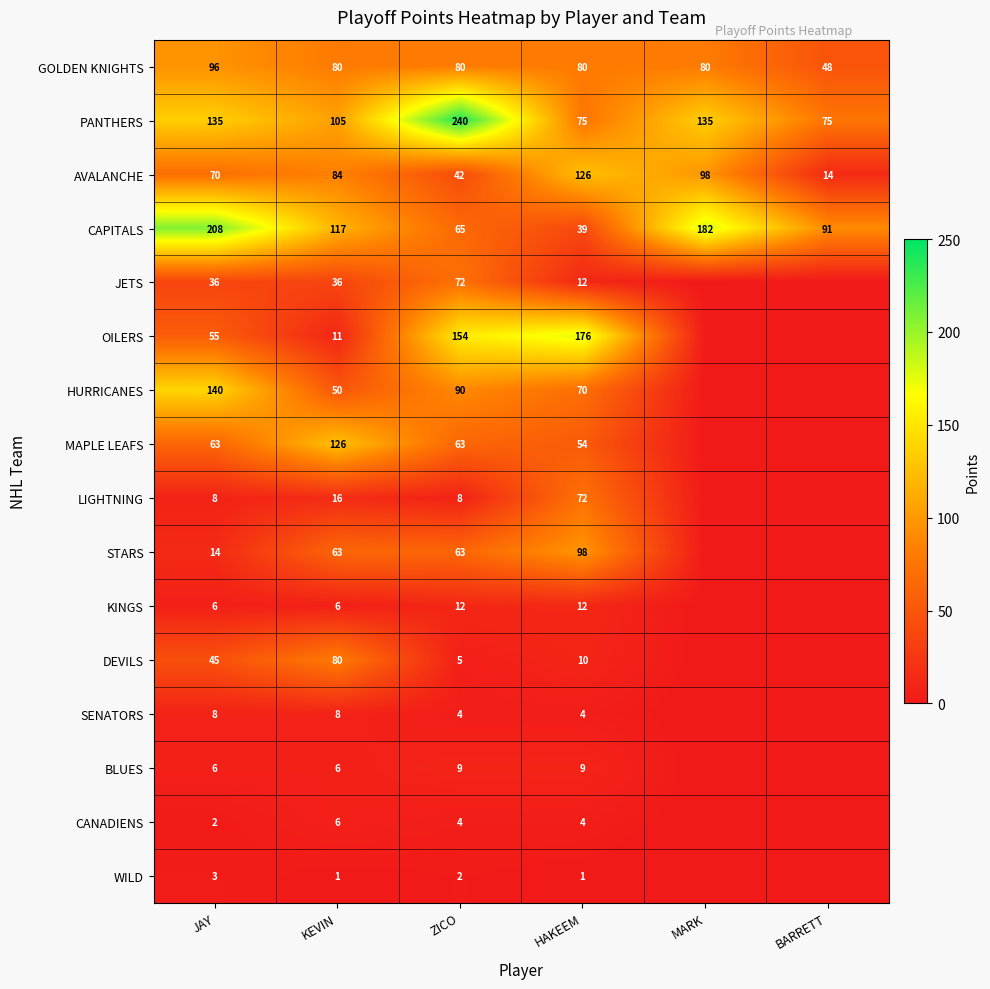

Between JAY and BARRETT, which is larger?

JAY